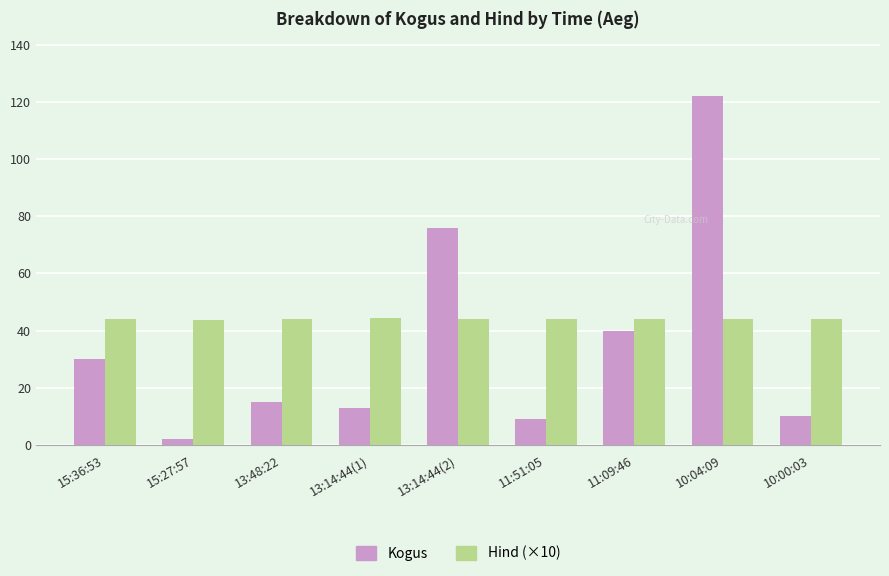

How many distinct data groups are displayed?

2